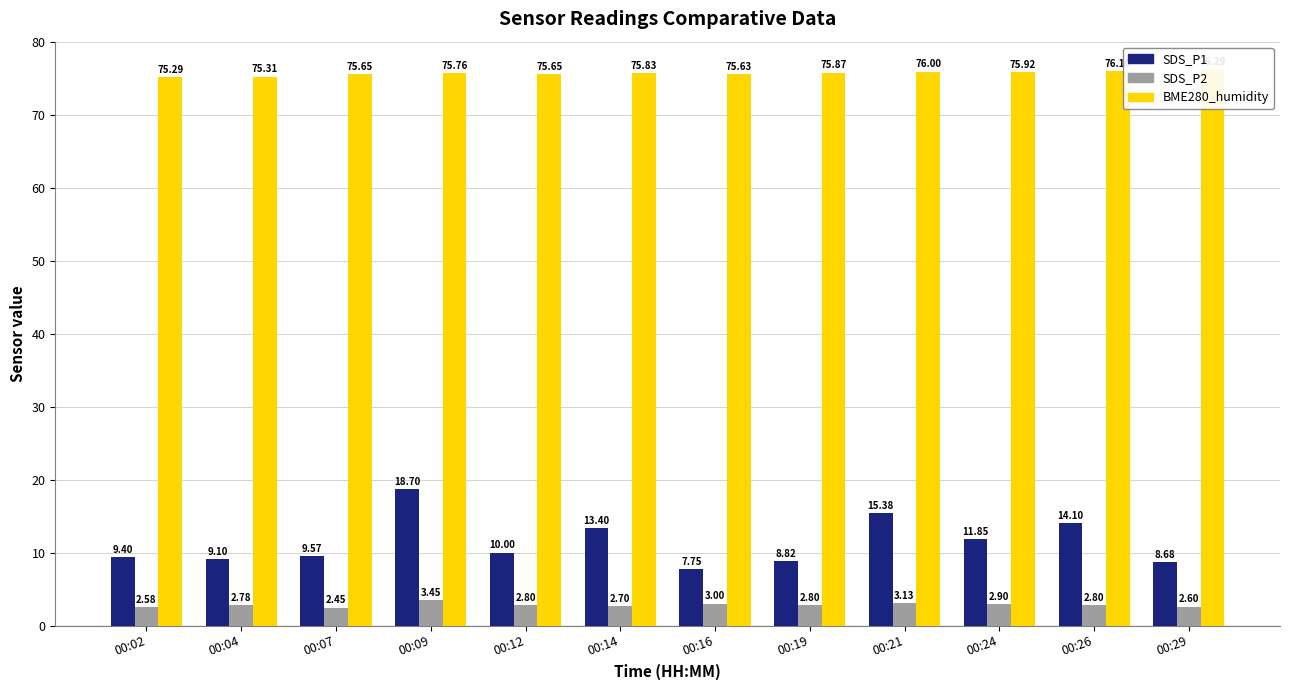

True or false: BME280_humidity has a value of 102.1 at 00:21.

False